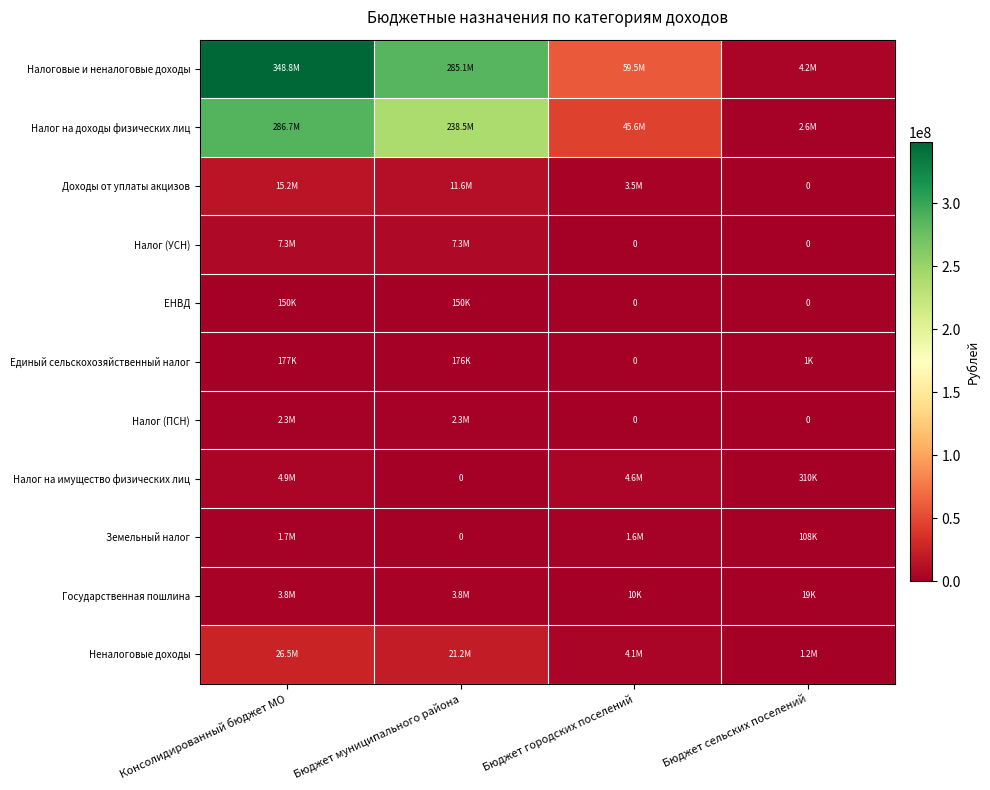

The value of Единый сельскохозяйственный налог at Бюджет муниципального района is 93262. True or false?

False